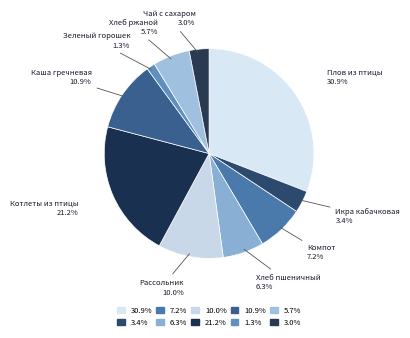

What is the largest slice in the pie chart?

Плов из птицы